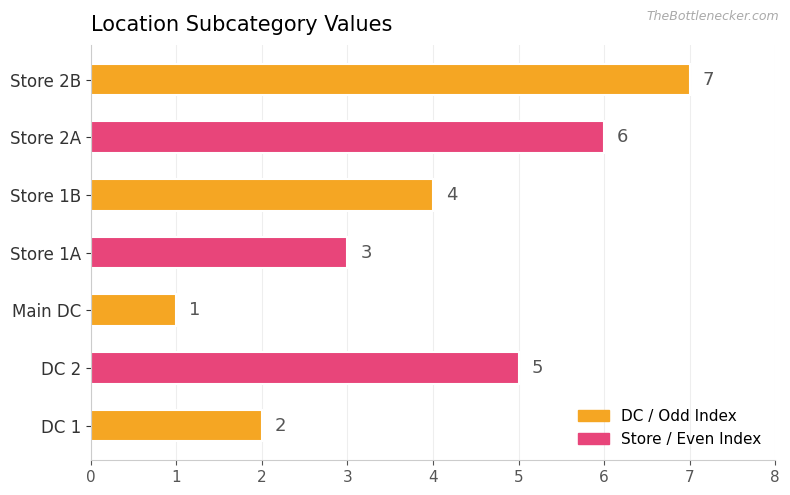

Rank the categories by value from highest to lowest.

Store 2B, Store 2A, DC 2, Store 1B, Store 1A, DC 1, Main DC